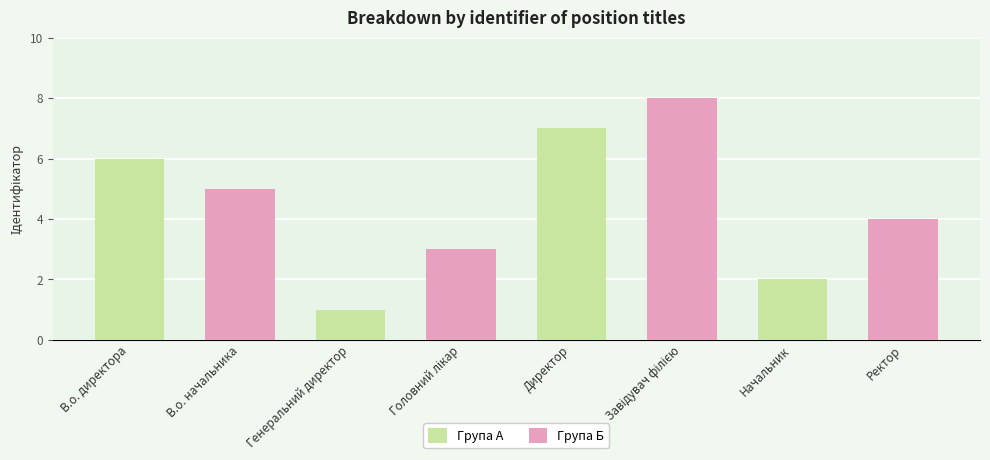

Reading left to right, extract all data points from this chart.

Група А: 6	1	7	2
Група Б: 5	3	8	4